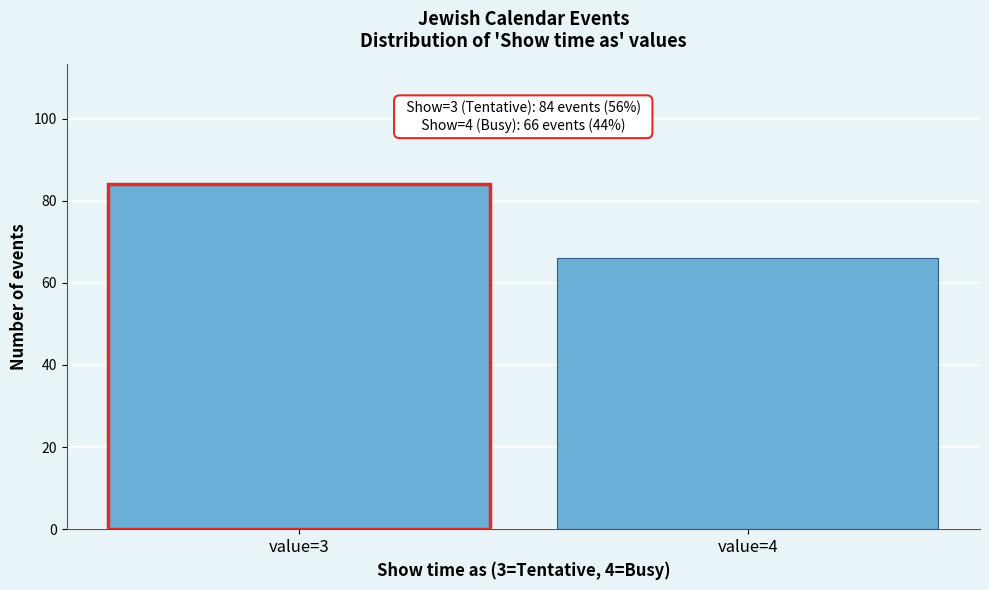

Reading right to left, extract all data points from this chart.

value=4=66	value=3=84